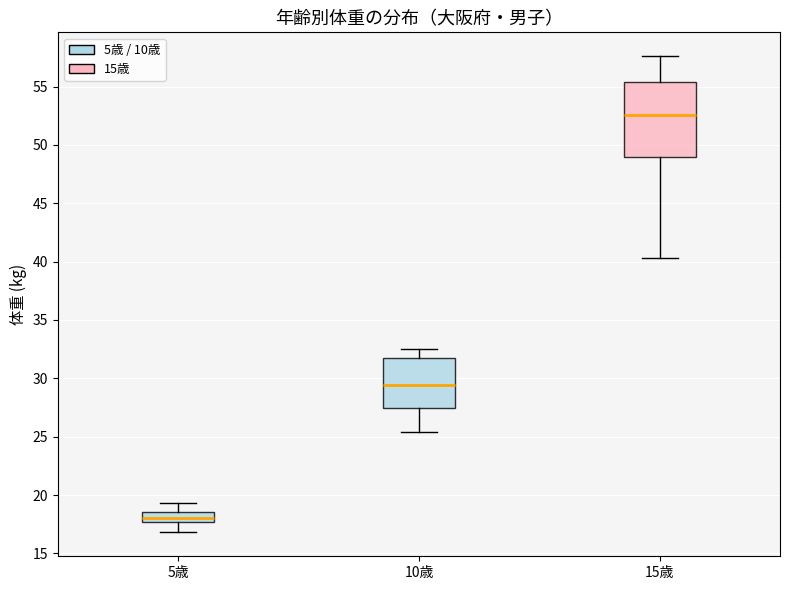

Which box's median line is the lowest?

5歳